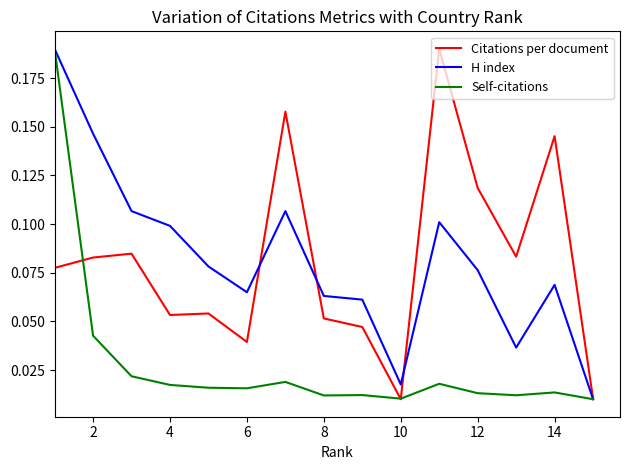

What is the maximum value for Self-citations?

0.2